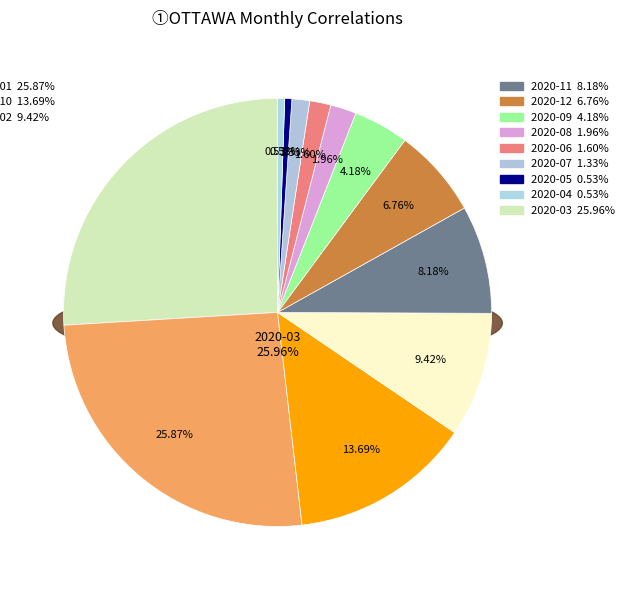

Is there a majority slice in this chart?

No